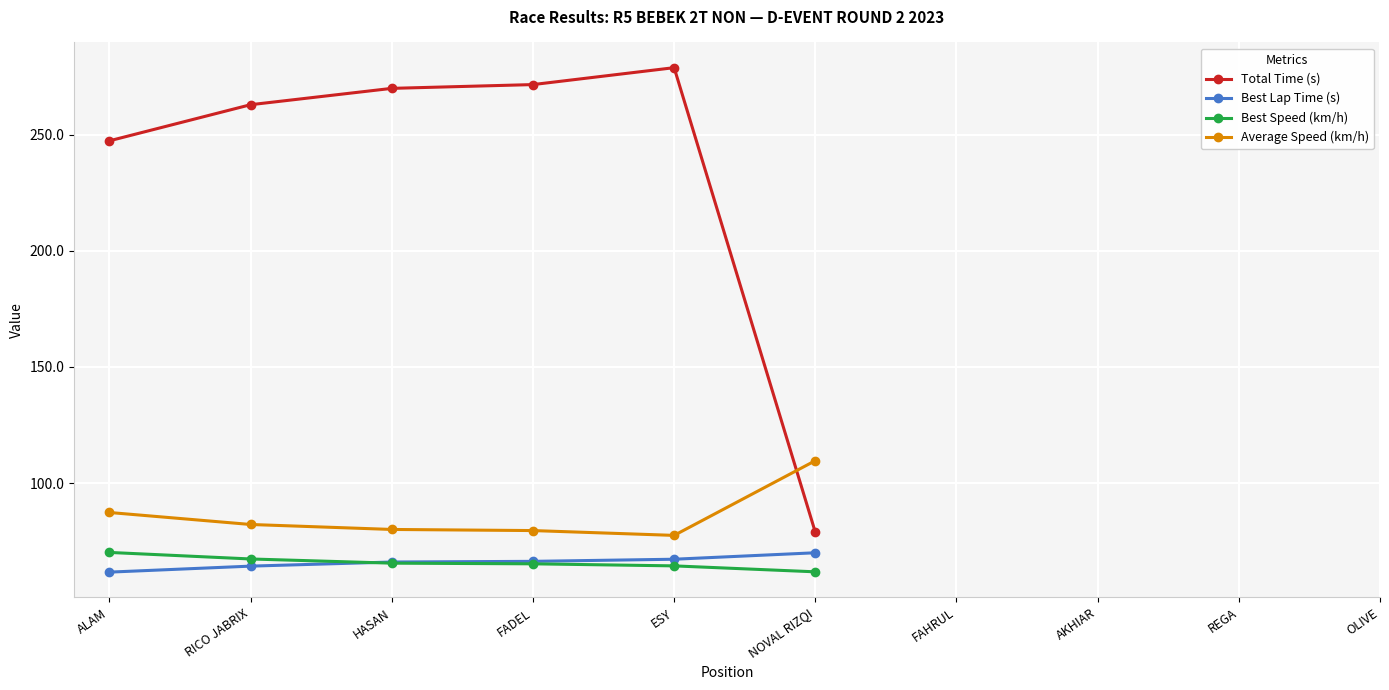

What is the value of the Best Speed (km/h) point at the 4th from the left?

65.2